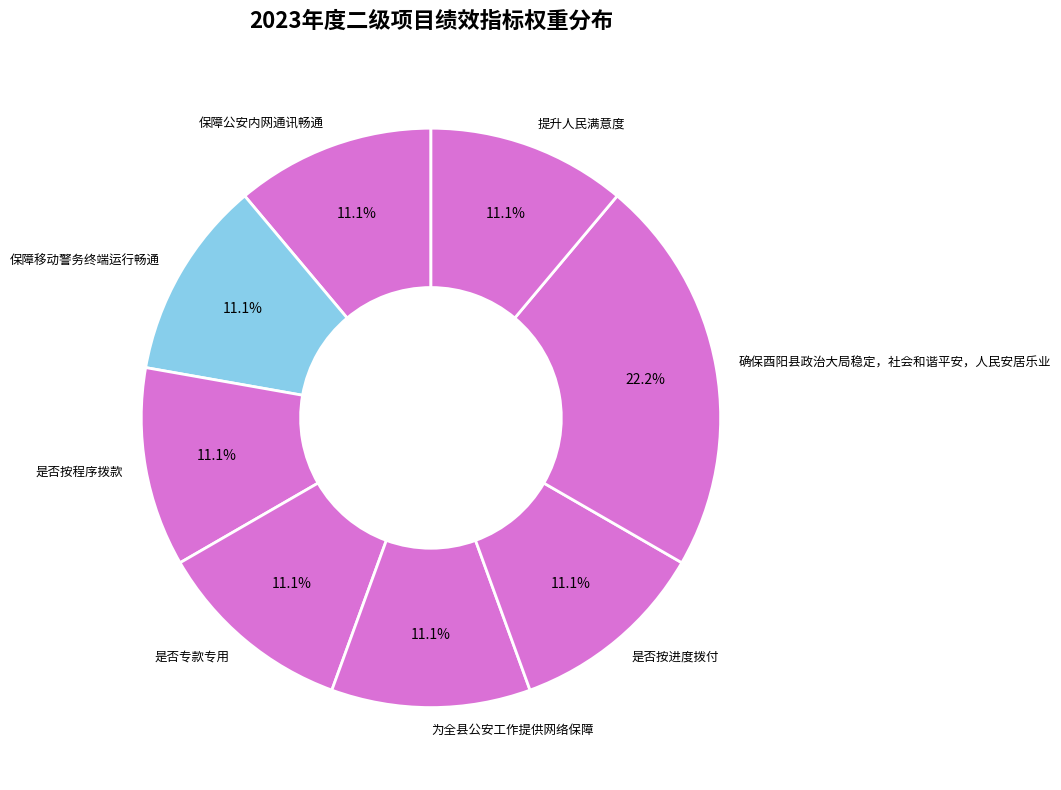

Which category has the biggest portion of the pie?

确保酉阳县政治大局稳定，社会和谐平安，人民安居乐业